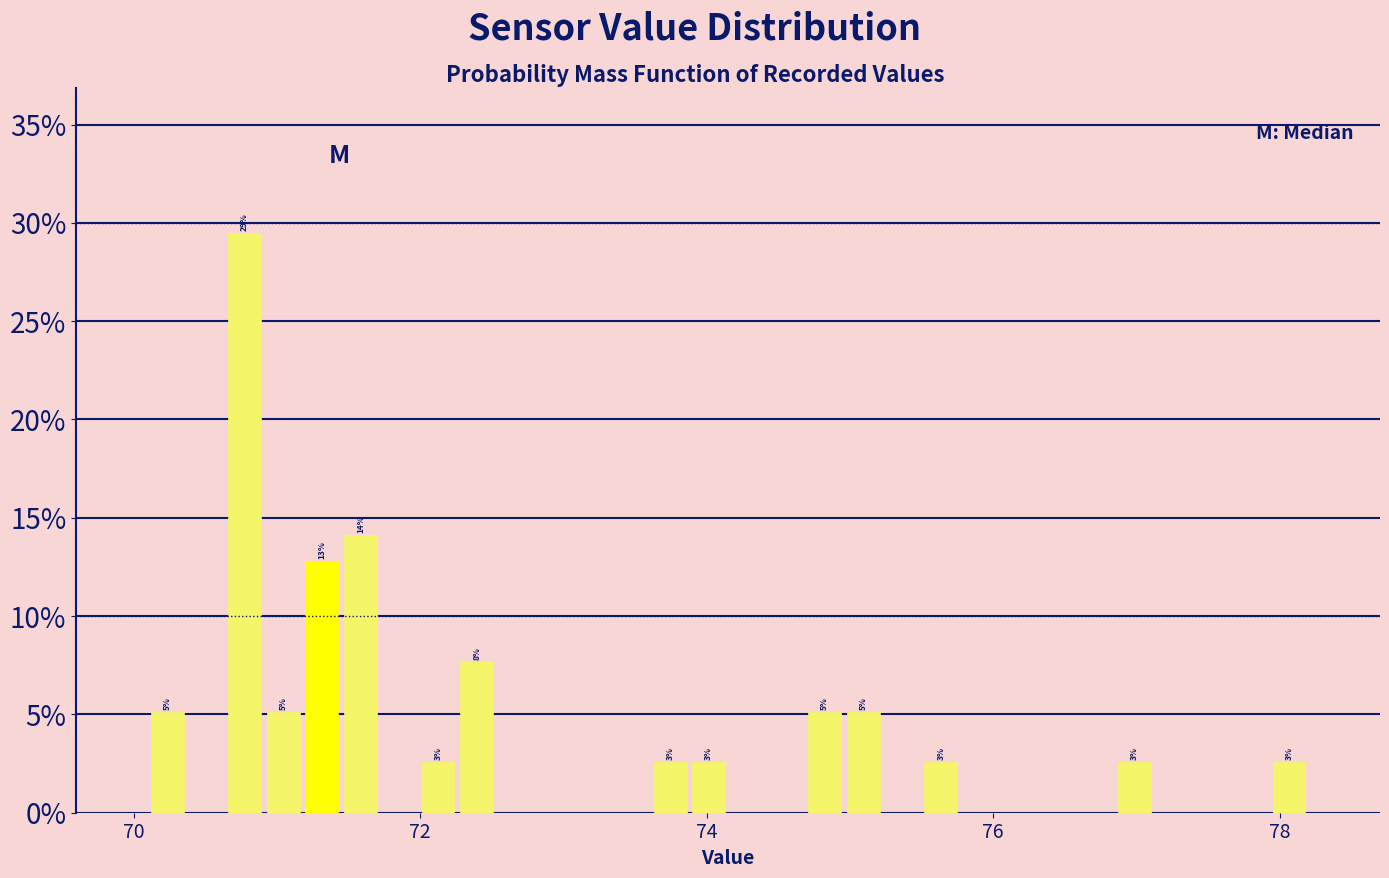

Read against the x-axis, roughly where is the centre of the tallest bar?

70.8